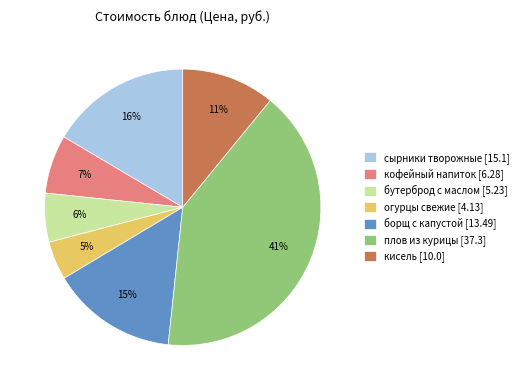

Which slice is the smallest?

огурцы свежие [4.13]